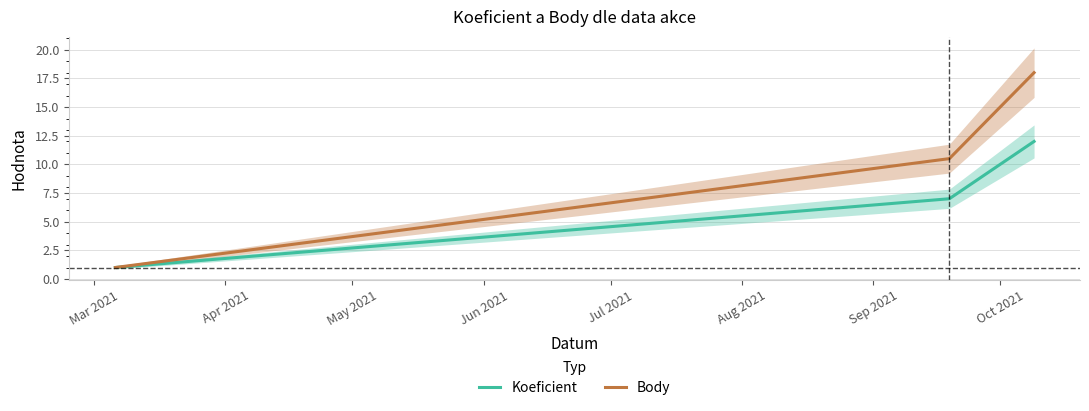

What is the lowest value of the Koeficient series?

1.0